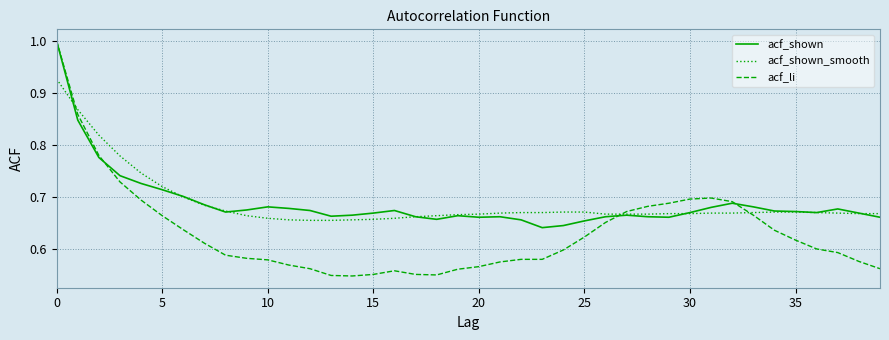

How many lines are shown in the chart?

3